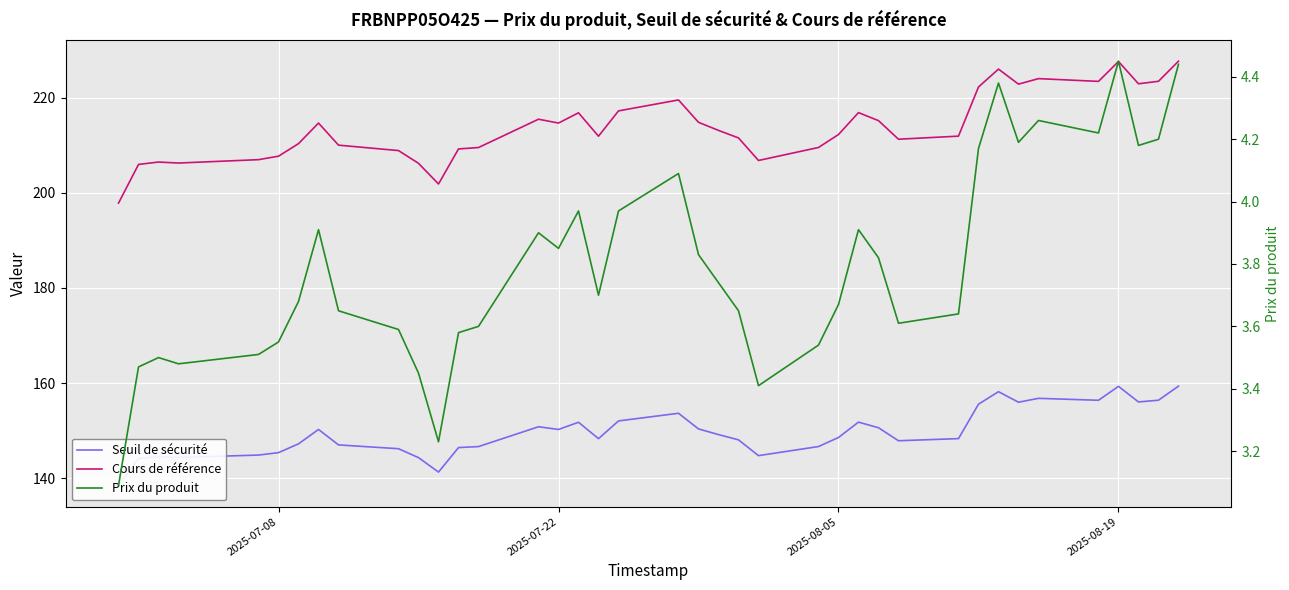

What is the sum of all Cours de référence values?

8339.7